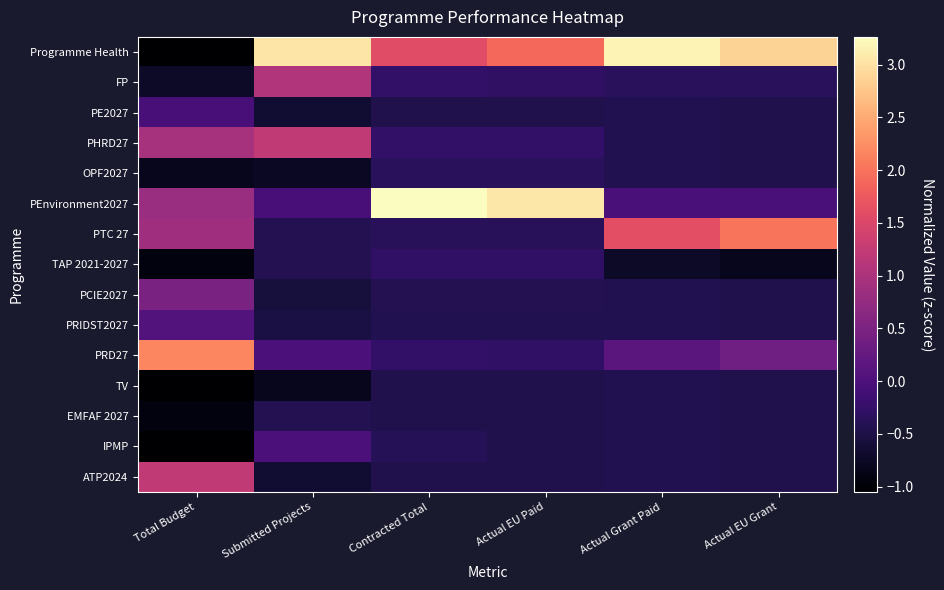

Reading left to right, extract all data points from this chart.

Programme Health: Total Budget=-1.0	Submitted Projects=3.0	Contracted Total=1.6	Actual EU Paid=1.9	Actual Grant Paid=3.2	Actual EU Grant=2.9
FP: Total Budget=-0.7	Submitted Projects=1.1	Contracted Total=-0.3	Actual EU Paid=-0.3	Actual Grant Paid=-0.3	Actual EU Grant=-0.4
PE2027: Total Budget=-0.1	Submitted Projects=-0.7	Contracted Total=-0.5	Actual EU Paid=-0.5	Actual Grant Paid=-0.4	Actual EU Grant=-0.5
PHRD27: Total Budget=1.0	Submitted Projects=1.2	Contracted Total=-0.3	Actual EU Paid=-0.3	Actual Grant Paid=-0.4	Actual EU Grant=-0.5
OPF2027: Total Budget=-0.8	Submitted Projects=-0.8	Contracted Total=-0.3	Actual EU Paid=-0.3	Actual Grant Paid=-0.4	Actual EU Grant=-0.5
PEnvironment2027: Total Budget=0.8	Submitted Projects=-0.1	Contracted Total=3.3	Actual EU Paid=3.1	Actual Grant Paid=-0.0	Actual EU Grant=-0.0
PTC 27: Total Budget=0.9	Submitted Projects=-0.4	Contracted Total=-0.4	Actual EU Paid=-0.4	Actual Grant Paid=1.6	Actual EU Grant=2.0
TAP 2021-2027: Total Budget=-0.9	Submitted Projects=-0.4	Contracted Total=-0.3	Actual EU Paid=-0.3	Actual Grant Paid=-0.7	Actual EU Grant=-0.8
PCIE2027: Total Budget=0.5	Submitted Projects=-0.6	Contracted Total=-0.4	Actual EU Paid=-0.4	Actual Grant Paid=-0.4	Actual EU Grant=-0.5
PRIDST2027: Total Budget=0.1	Submitted Projects=-0.5	Contracted Total=-0.4	Actual EU Paid=-0.4	Actual Grant Paid=-0.4	Actual EU Grant=-0.5
PRD27: Total Budget=2.2	Submitted Projects=-0.0	Contracted Total=-0.3	Actual EU Paid=-0.3	Actual Grant Paid=0.2	Actual EU Grant=0.4
TV: Total Budget=-1.0	Submitted Projects=-0.8	Contracted Total=-0.5	Actual EU Paid=-0.5	Actual Grant Paid=-0.4	Actual EU Grant=-0.5
EMFAF 2027: Total Budget=-0.9	Submitted Projects=-0.4	Contracted Total=-0.5	Actual EU Paid=-0.5	Actual Grant Paid=-0.4	Actual EU Grant=-0.5
IPMP: Total Budget=-1.0	Submitted Projects=-0.0	Contracted Total=-0.4	Actual EU Paid=-0.5	Actual Grant Paid=-0.4	Actual EU Grant=-0.5
ATP2024: Total Budget=1.2	Submitted Projects=-0.7	Contracted Total=-0.4	Actual EU Paid=-0.4	Actual Grant Paid=-0.4	Actual EU Grant=-0.5